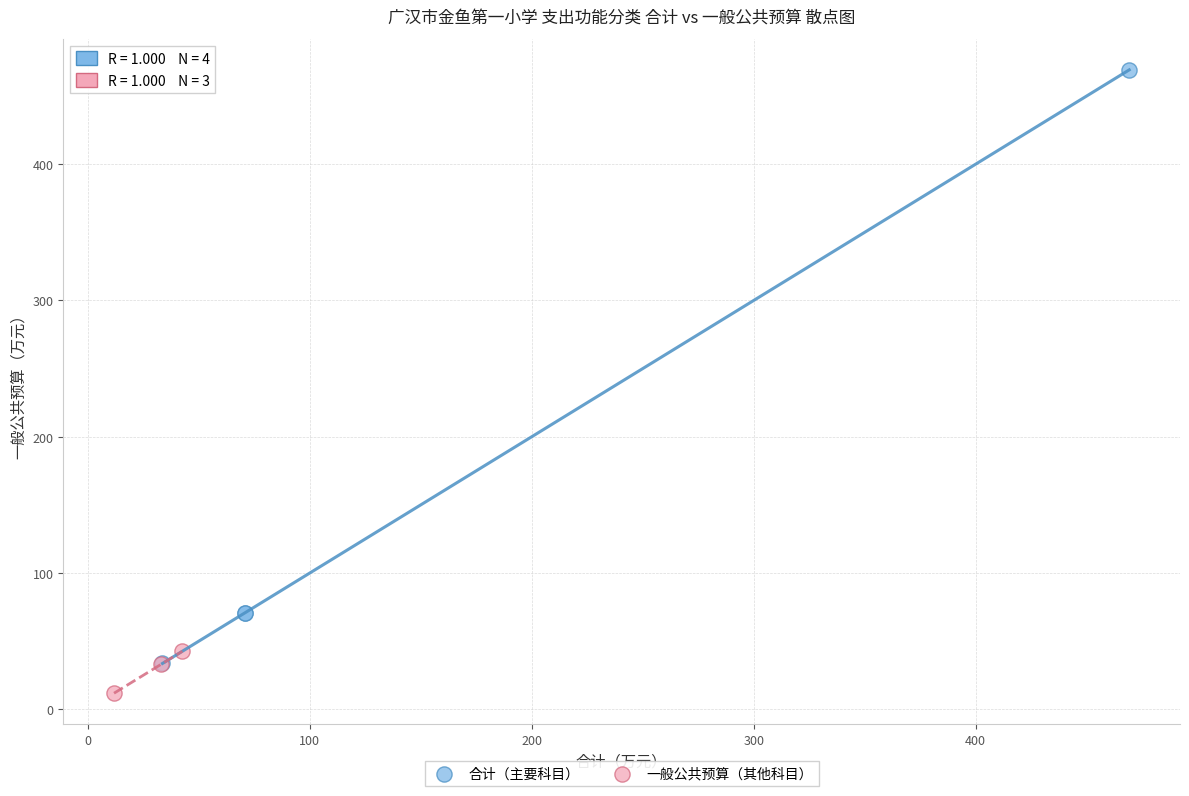

What are all the series names shown in the legend?

合计（主要科目）, 一般公共预算（其他科目）